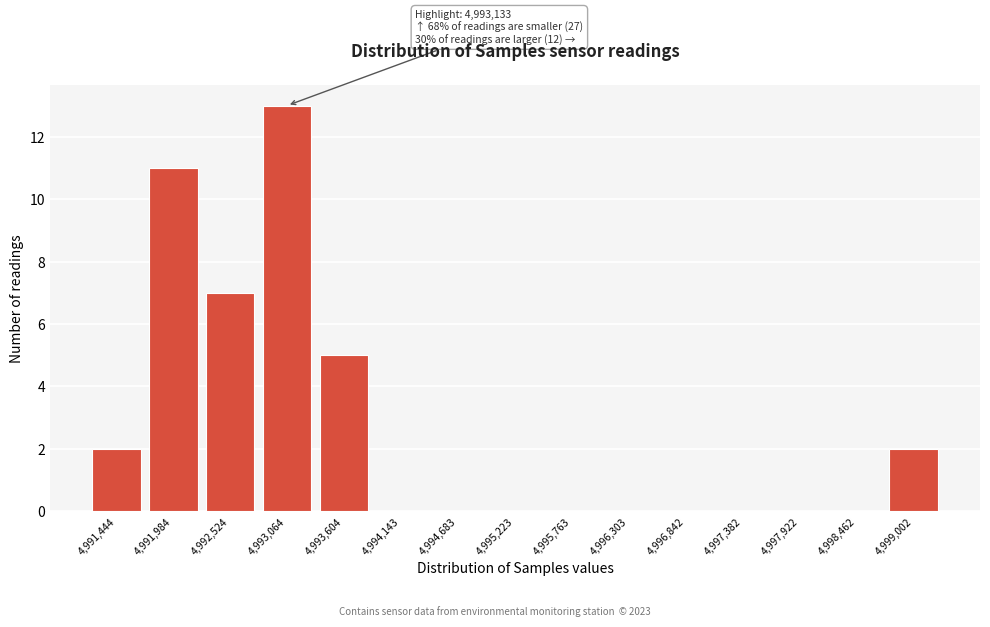

Over which range of the x-axis is the bar tallest?

4992800 to 4993300